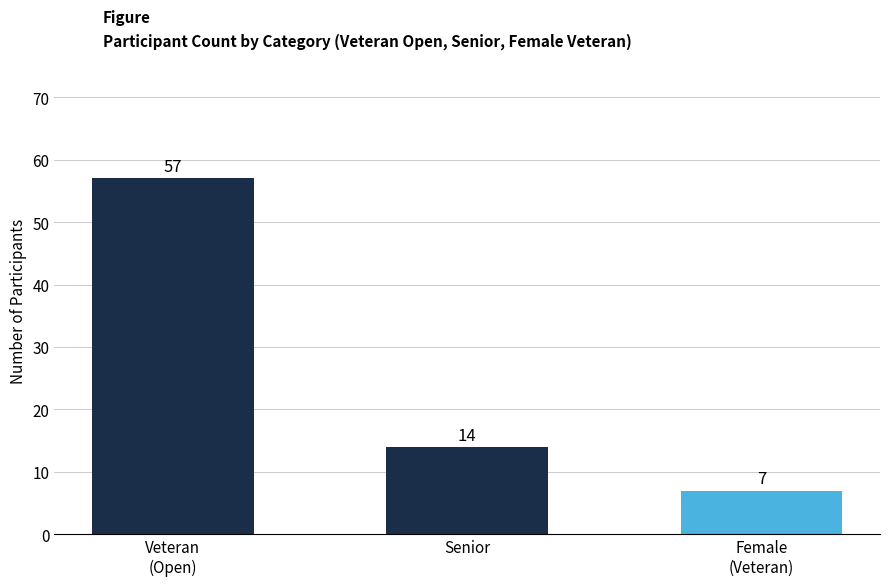

What is the change in value from Veteran
(Open) to Senior?

-43